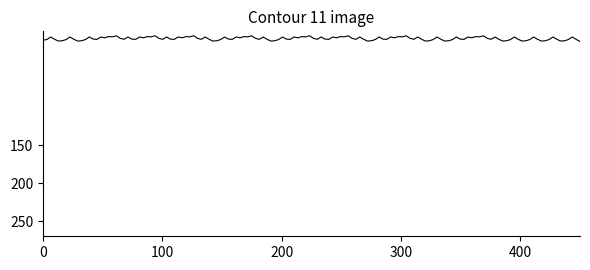

What is the maximum value shown in the chart?

13.5